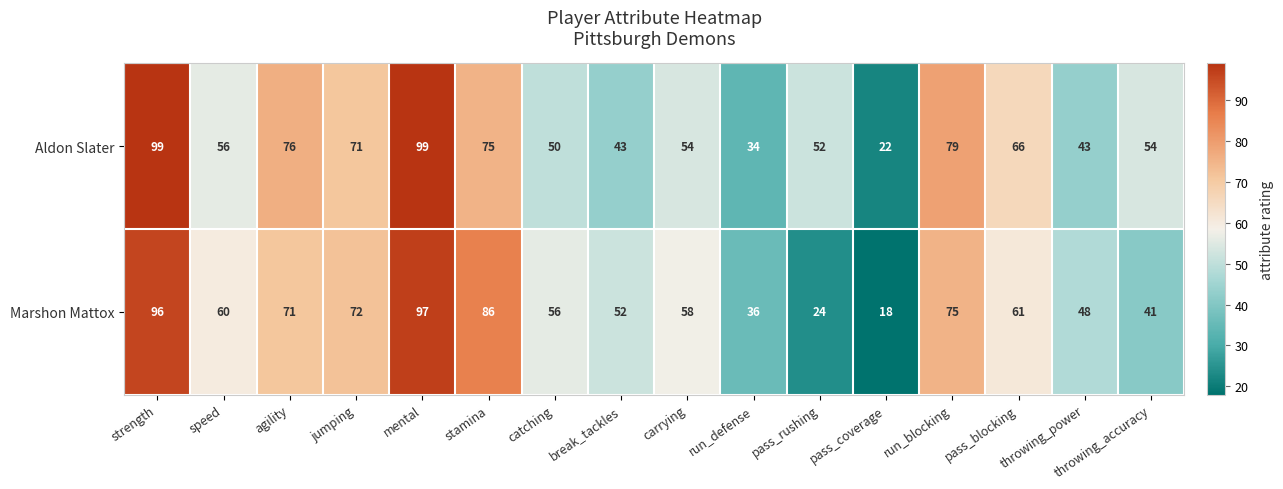

At which label does Marshon Mattox first exceed 60?

strength